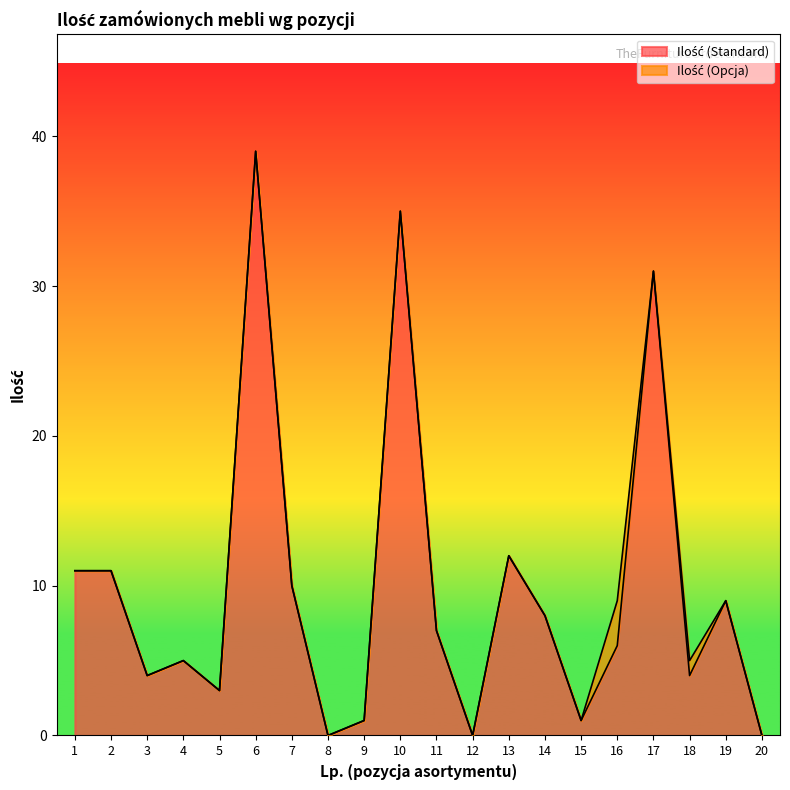

Reading left to right, transcribe all the data shown in this chart.

11	11	4	5	3	39	10	0	1	35	7	0	12	8	1	6	31	4	9	0